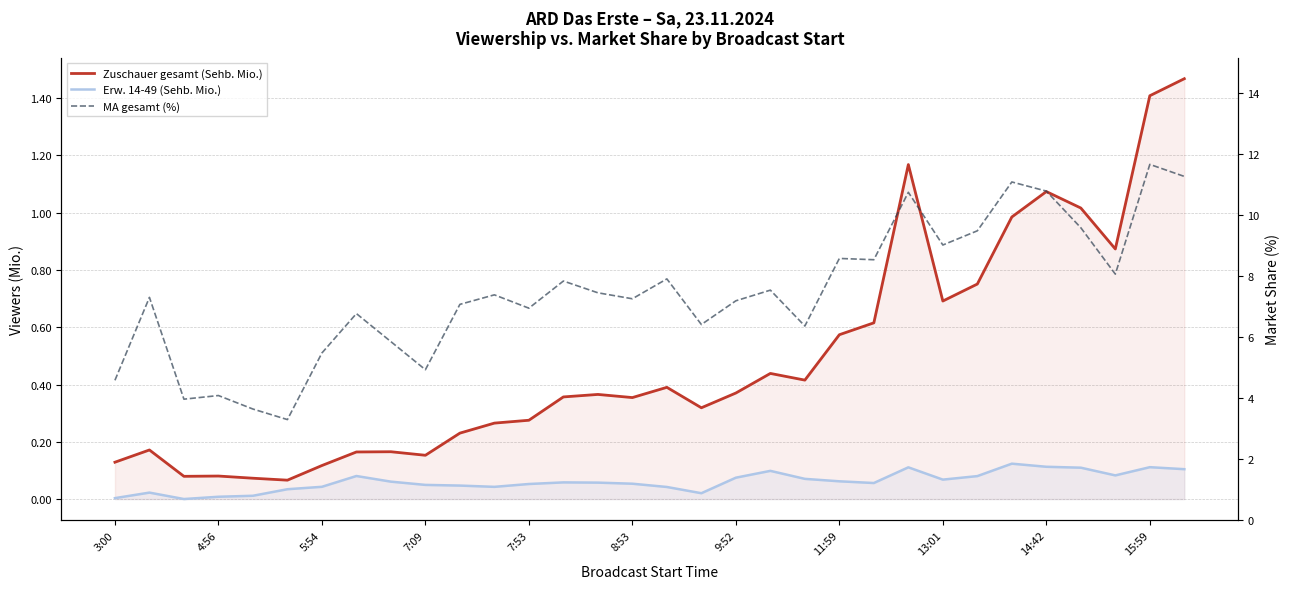

True or false: Erw. 14-49 (Sehb. Mio.) has a value of 0.1 at 19.

False